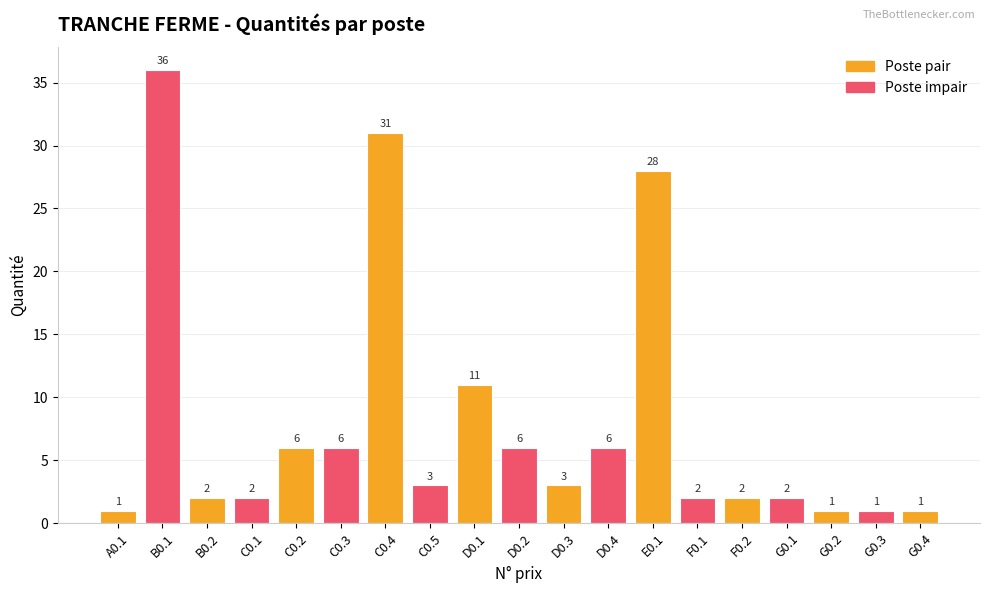

What is the maximum value shown in the chart?

36